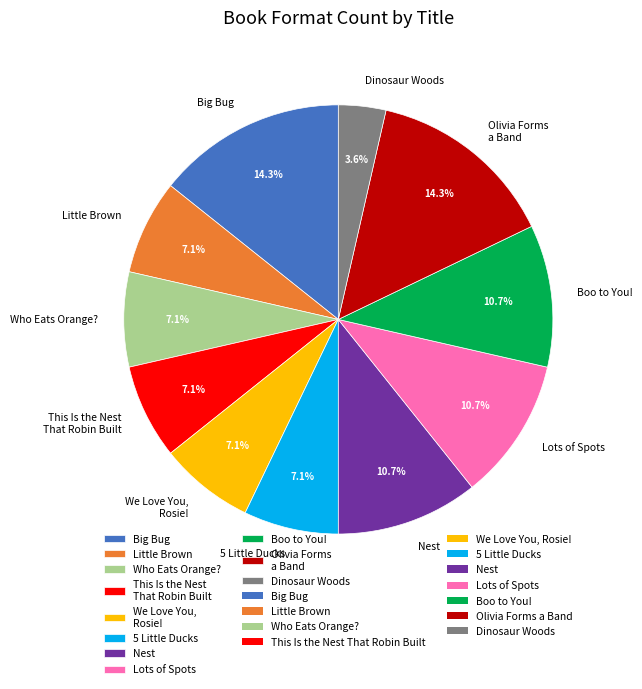

To the nearest percent, what is the average slice percentage?

9%